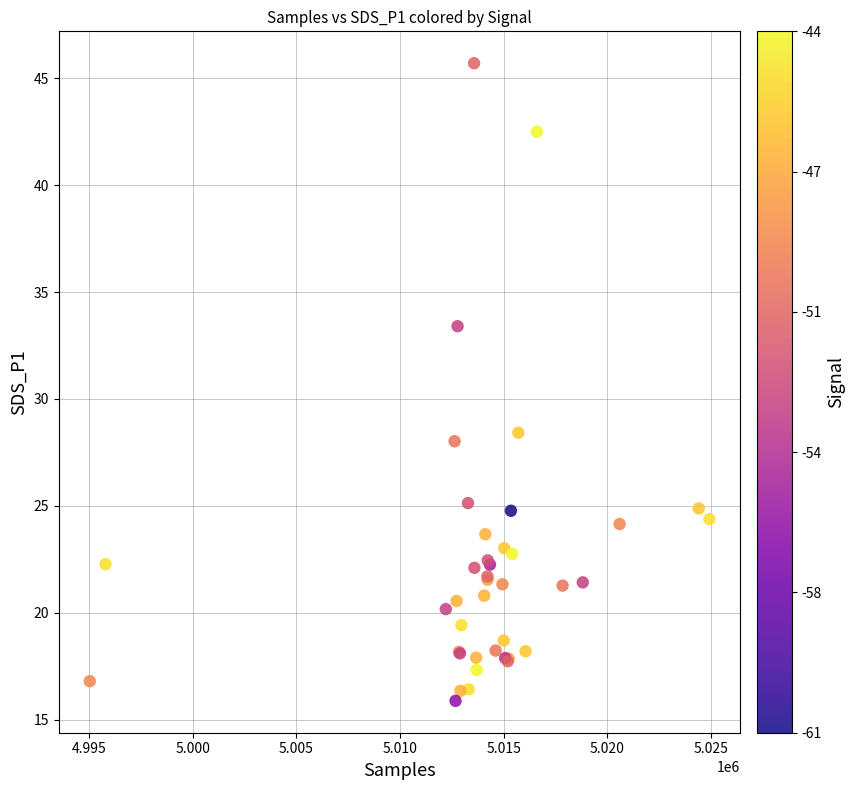

What Y value in the scatter plot is closest to 30?

28.4